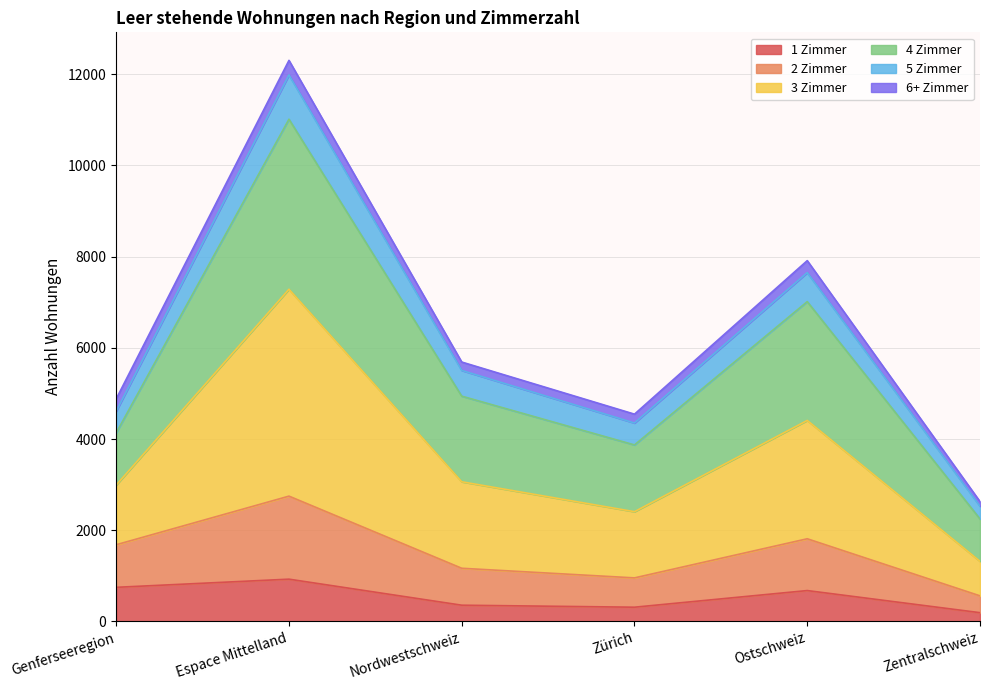

The value of 2 Zimmer at Zürich is 1328. True or false?

False